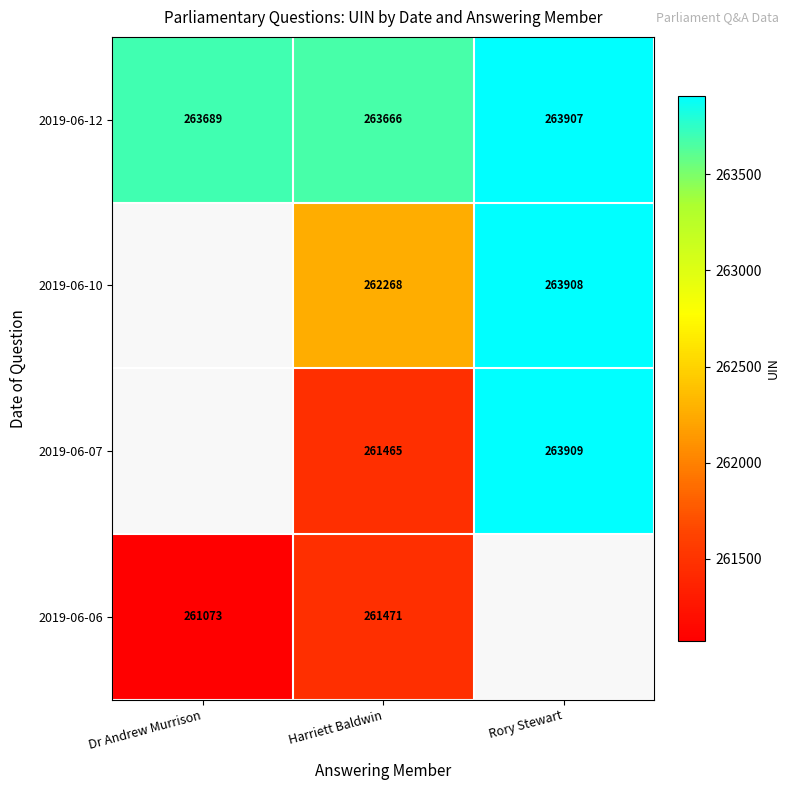

The value of 2019-06-12 at Rory Stewart is 343782. True or false?

False